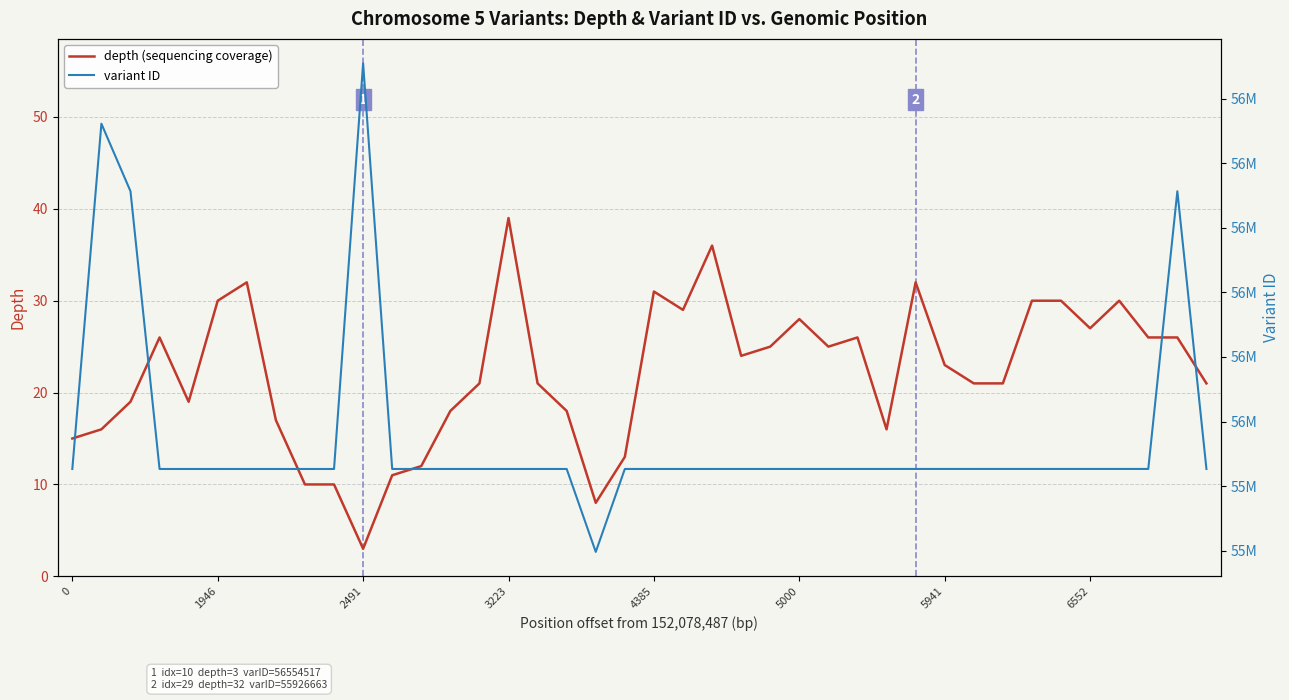

What is the minimum value for depth (sequencing coverage)?

3